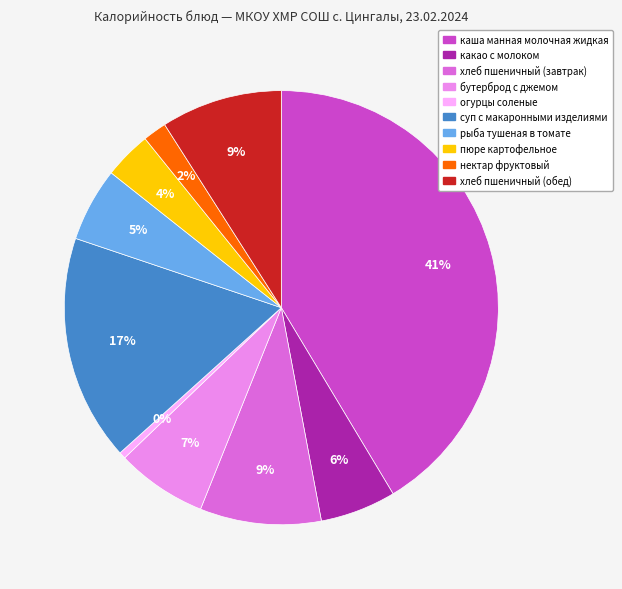

To the nearest percent, what is the average slice percentage?

10%